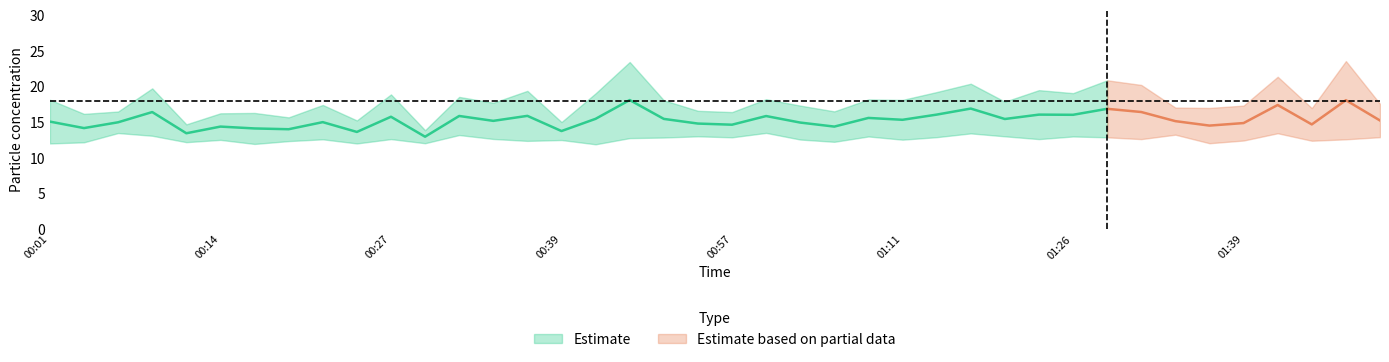

True or false: SDS_P2 has a value of 16.8 at 01:29.

False